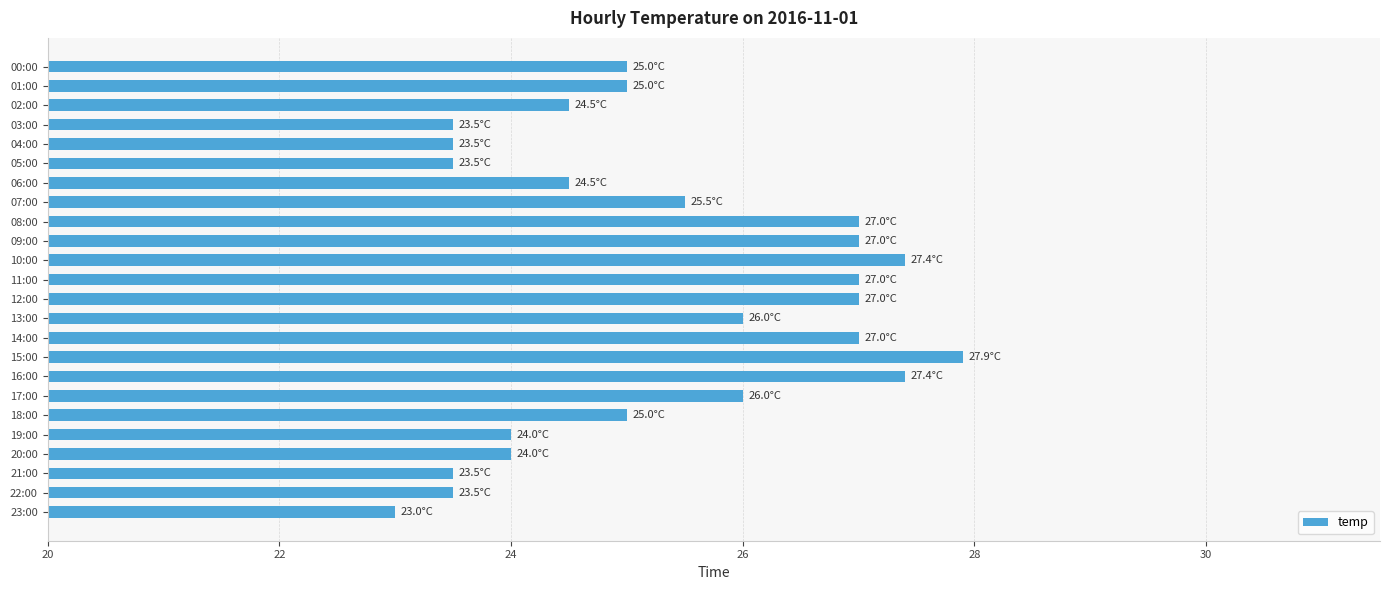

What is the value of the 18th bar from the top?

26.0